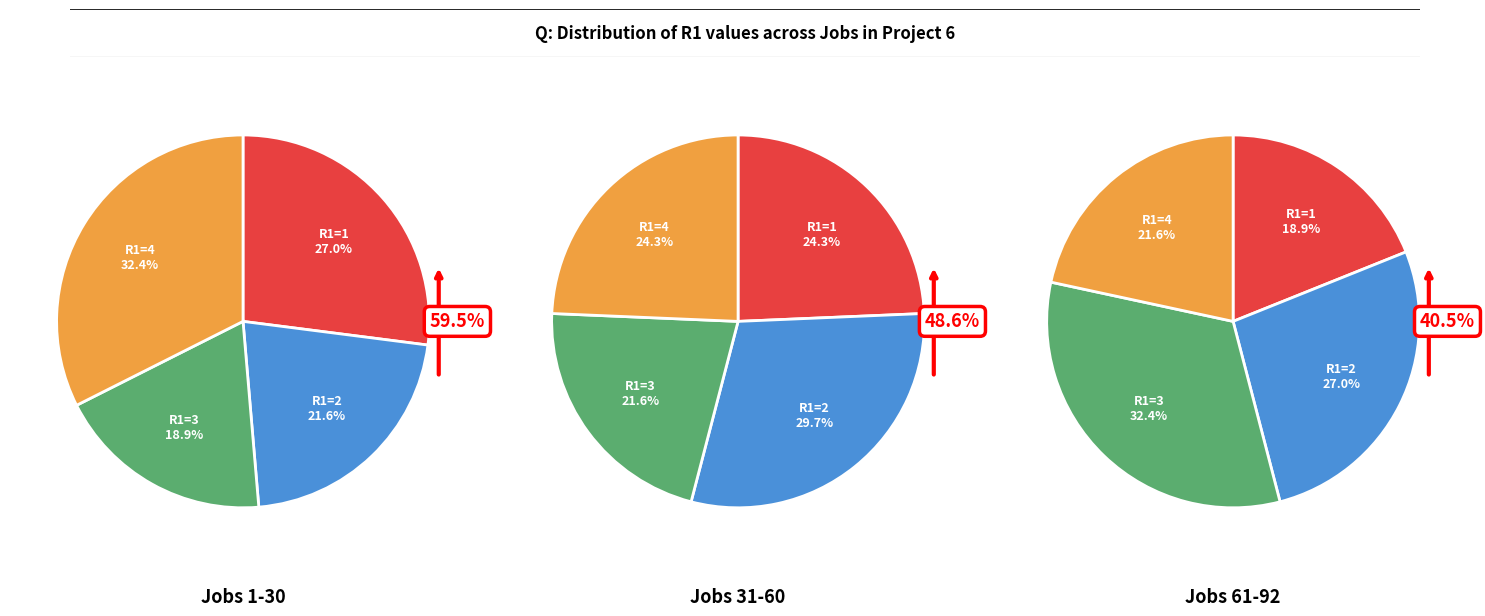

What percentage is NOT represented by R1=1?

73.0%